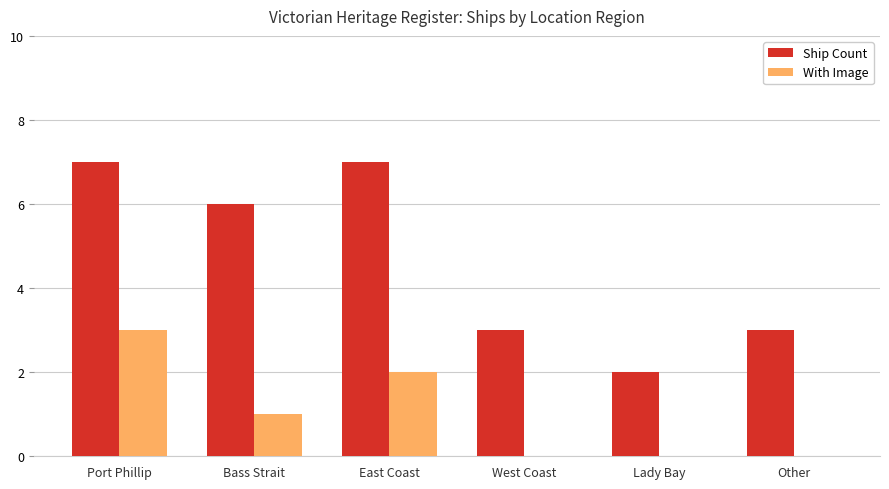

How many distinct data groups are displayed?

2